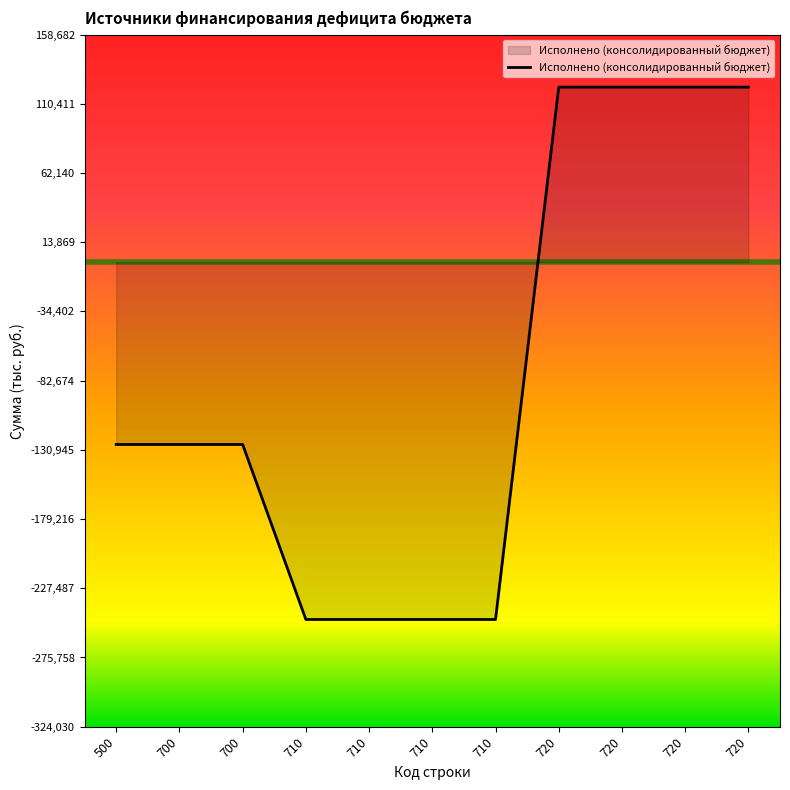

The chart shows a value of 122063.4 at 720. True or false?

True